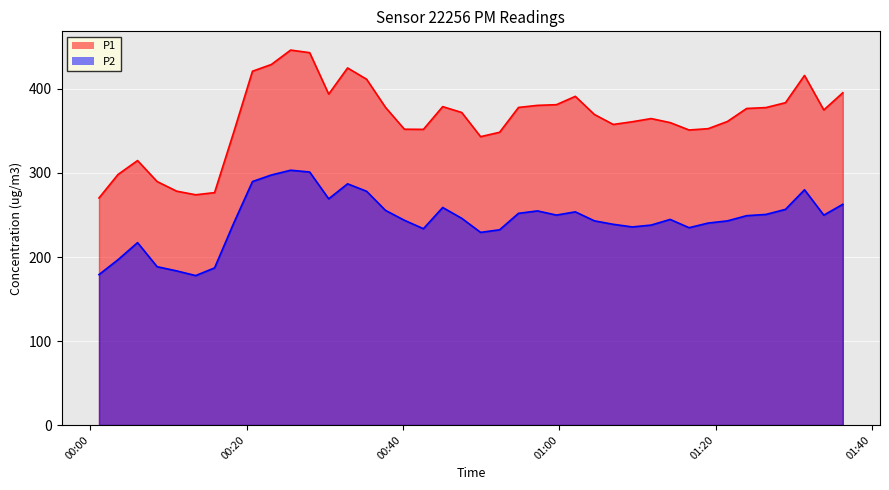

True or false: P1 and P2 cross at least once.

False